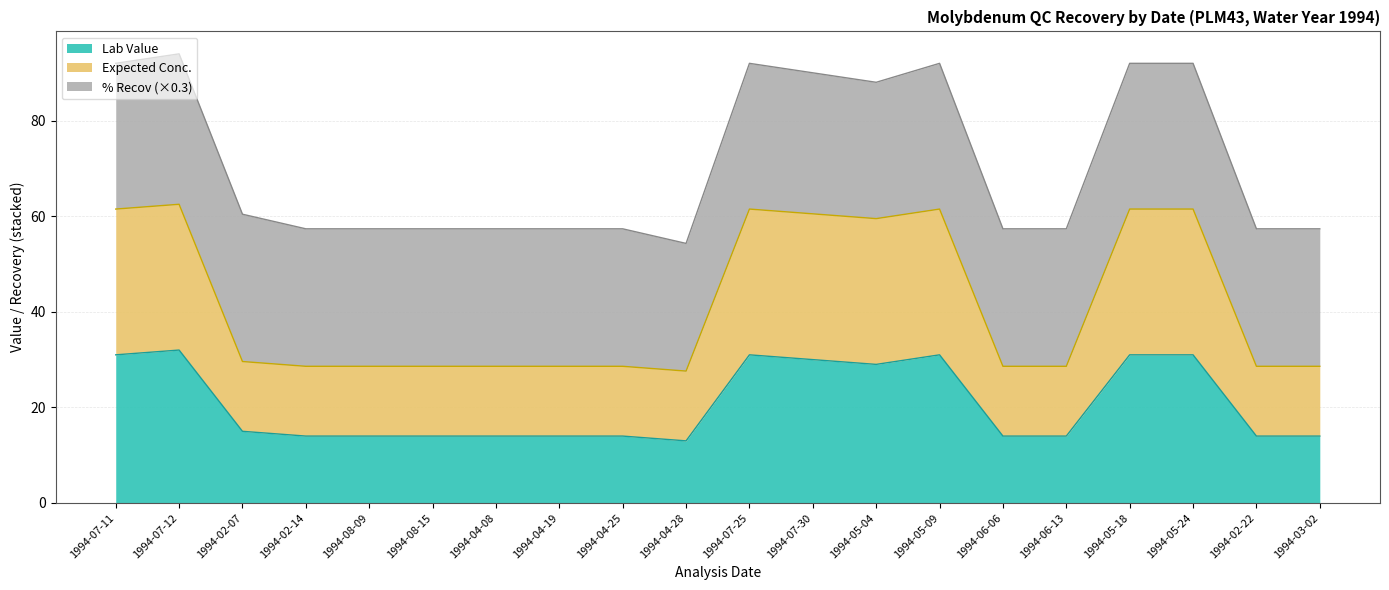

In Lab Value, how many points are higher than both neighbors (excluding endpoints)?

3